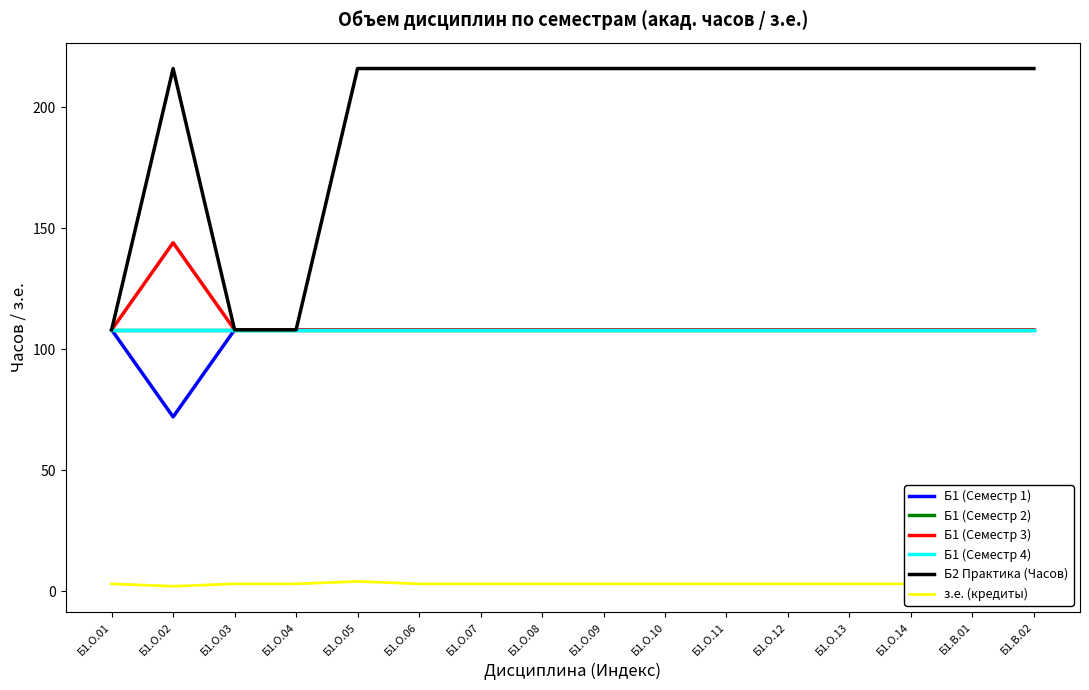

Does the chart display data point markers on the line(s)?

No